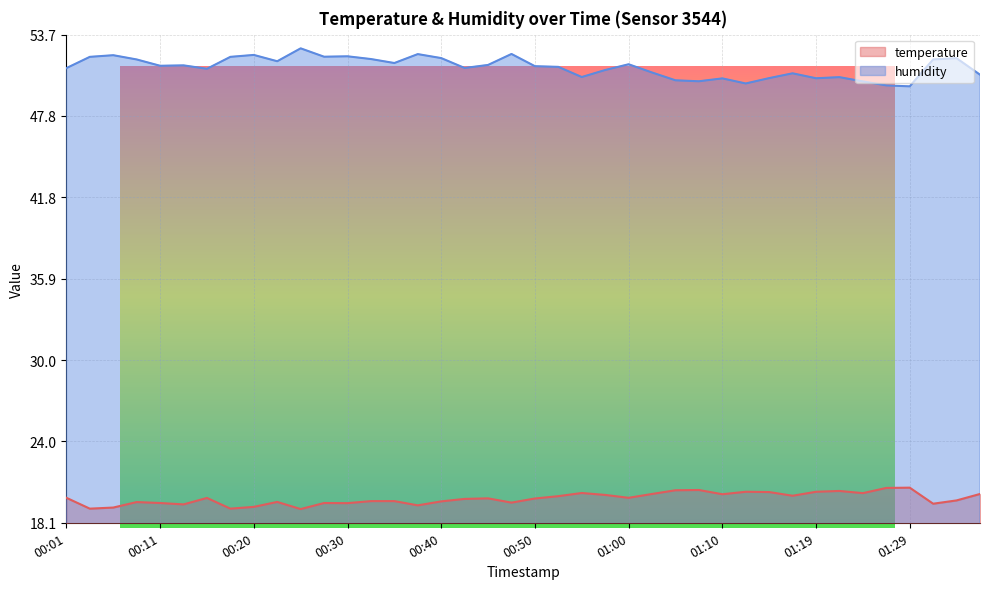

Rank the categories by humidity value from lowest to highest.

01:29, 01:27, 01:12, 01:24, 01:07, 01:05, 01:10, 01:19, 01:14, 01:22, 00:55, 01:36, 01:17, 01:02, 00:57, 00:16, 00:01, 00:43, 00:52, 00:50, 00:11, 00:13, 00:45, 01:00, 00:35, 00:23, 00:08, 01:32, 00:33, 01:34, 00:40, 00:03, 00:18, 00:28, 00:30, 00:06, 00:20, 00:38, 00:47, 00:25